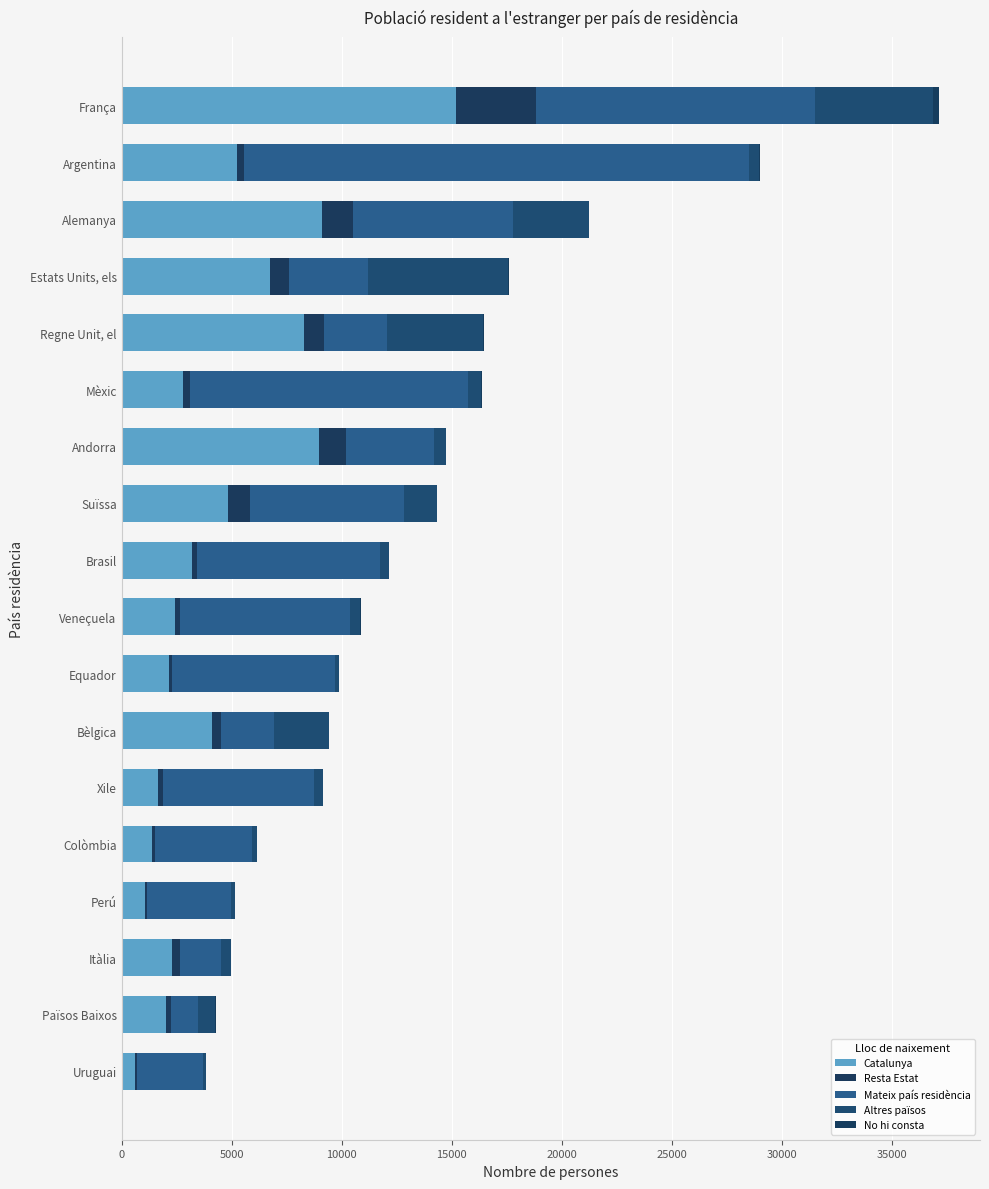

Reading right to left, list all the values displayed in this chart.

Catalunya: 15190	5247	9099	6756	8304	2800	8992	4854	3189	2423	2175	4093	1668	1369	1049	2297	2011	613
Resta Estat: 3647	327	1408	852	883	308	1191	971	234	254	130	423	198	135	105	368	255	88
Mateix país residència: 12680	22945	7262	3598	2855	12625	4000	7008	8299	7724	7416	2394	6888	4437	3836	1850	1218	2998
Altres països: 5375	433	3456	6359	4381	619	579	1491	409	439	170	2506	404	211	183	461	785	123
No hi consta: 257	80	9	19	29	29	1	6	37	20	2	6	9	5	2	4	14	21